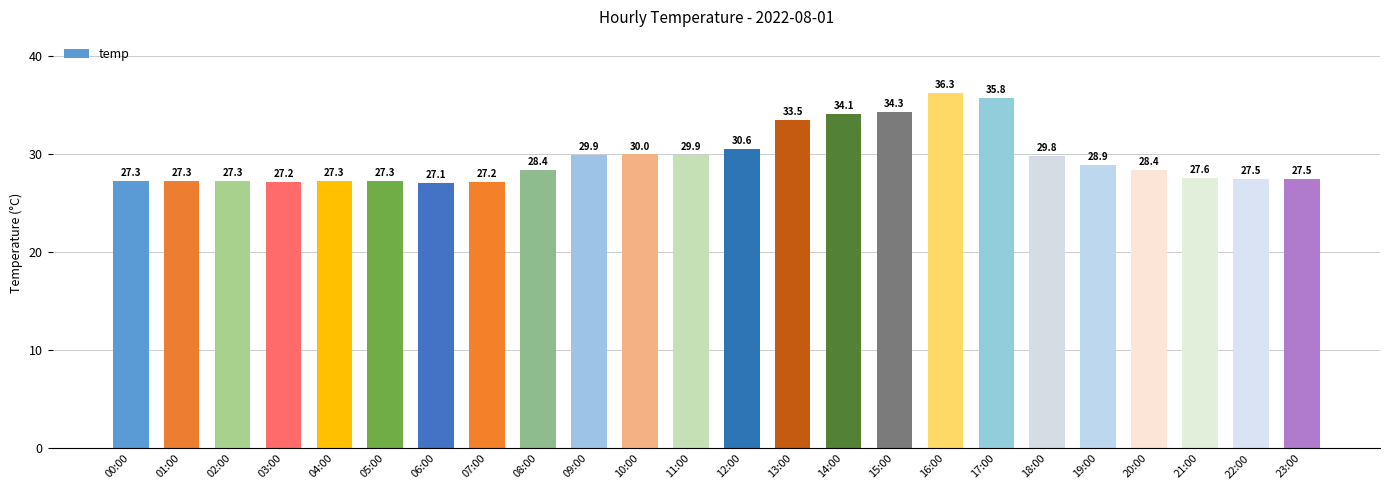

The value at 13:00 is 57.0. True or false?

False